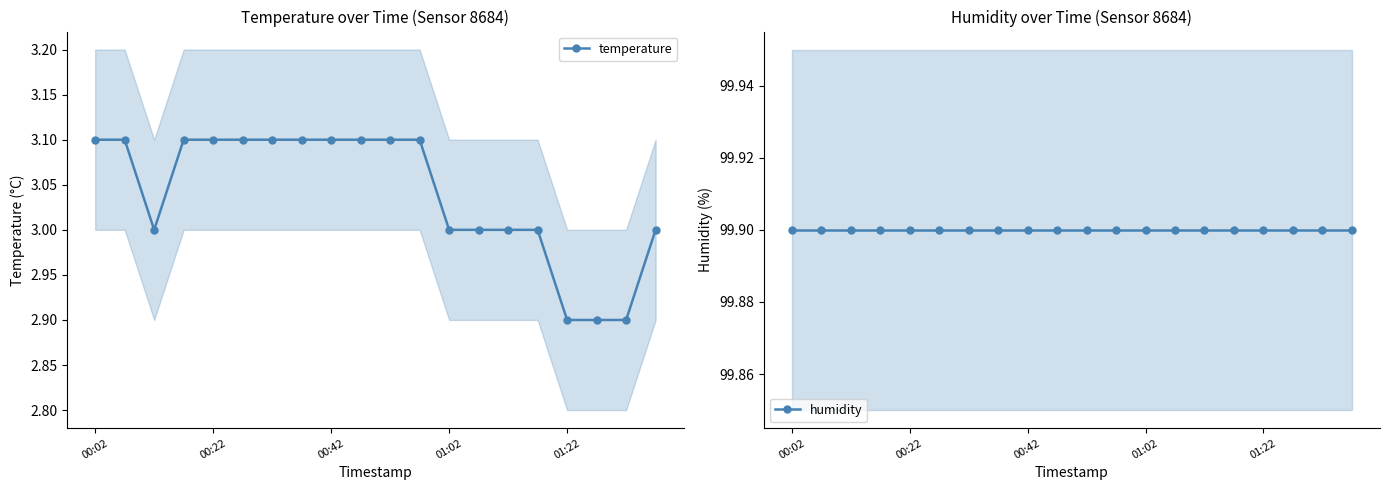

What is the total value across all series at 7?

103.0